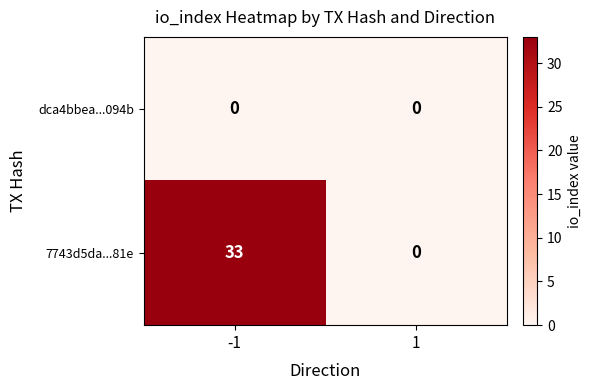

Is the value of dca4bbea...094b at 1 greater than the value of 7743d5da...81e at -1?

No